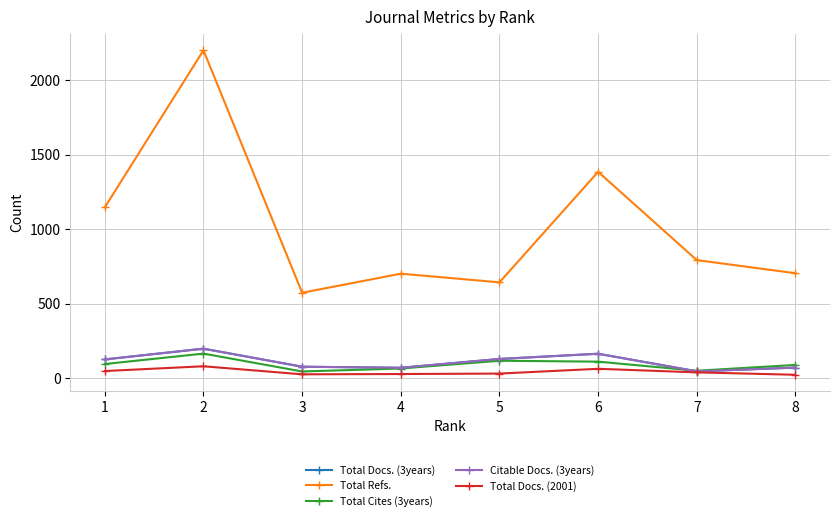

The Total Docs. (2001) series shows 29 at 4. True or false?

True